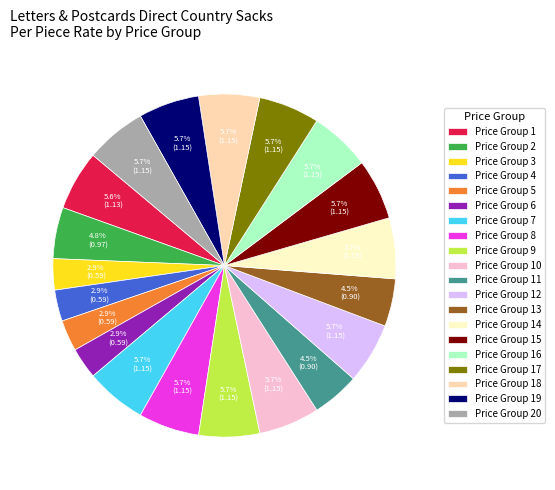

Approximately how many times larger is the value at Price Group 4 compared to Price Group 7?

0.5